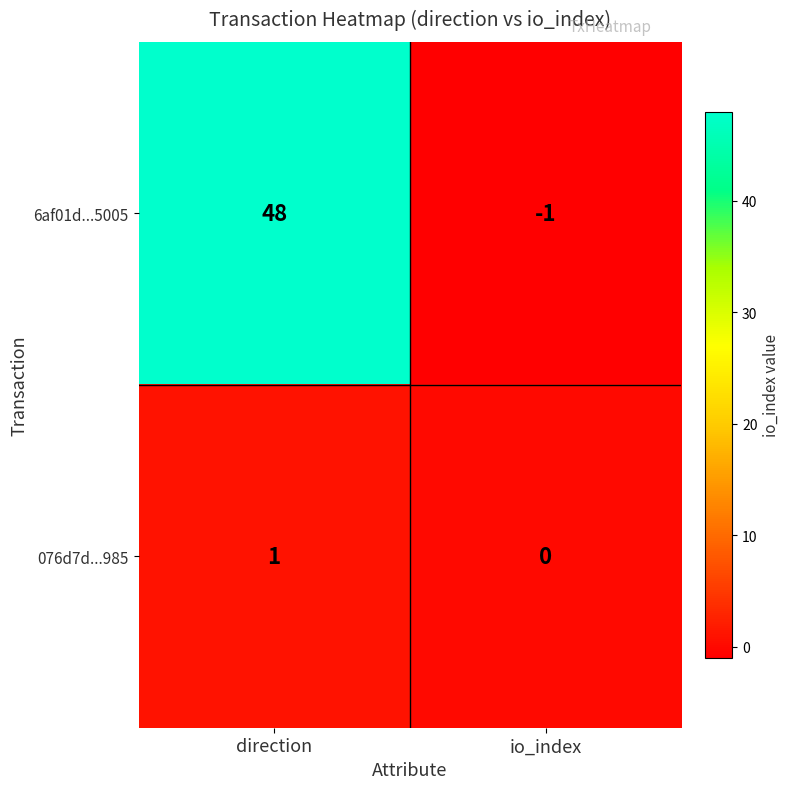

What is the total value across all series at io_index?

-1